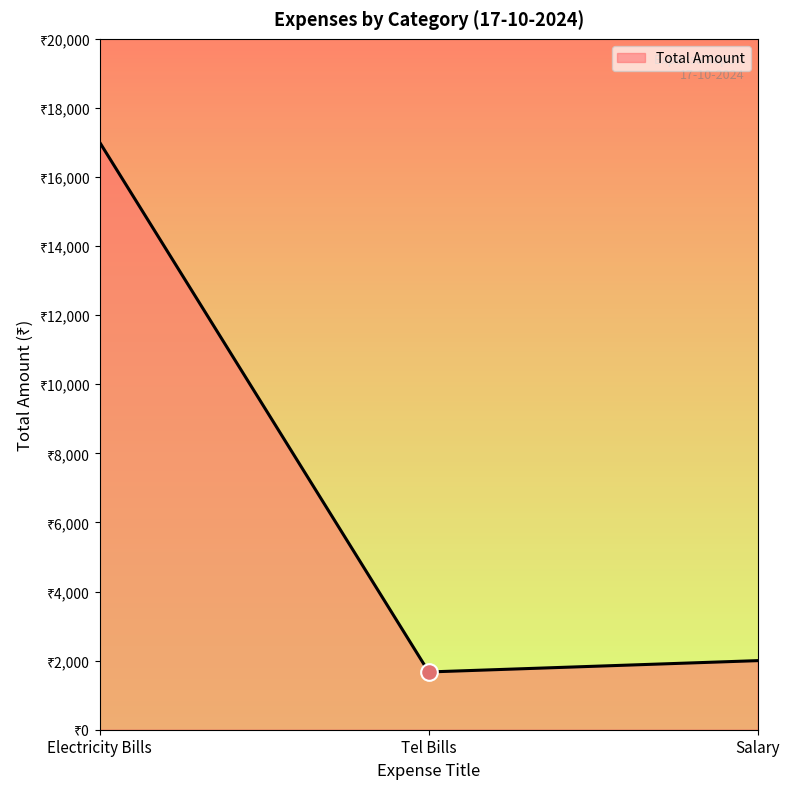

Reading right to left, transcribe all the data shown in this chart.

2000	1672	17000